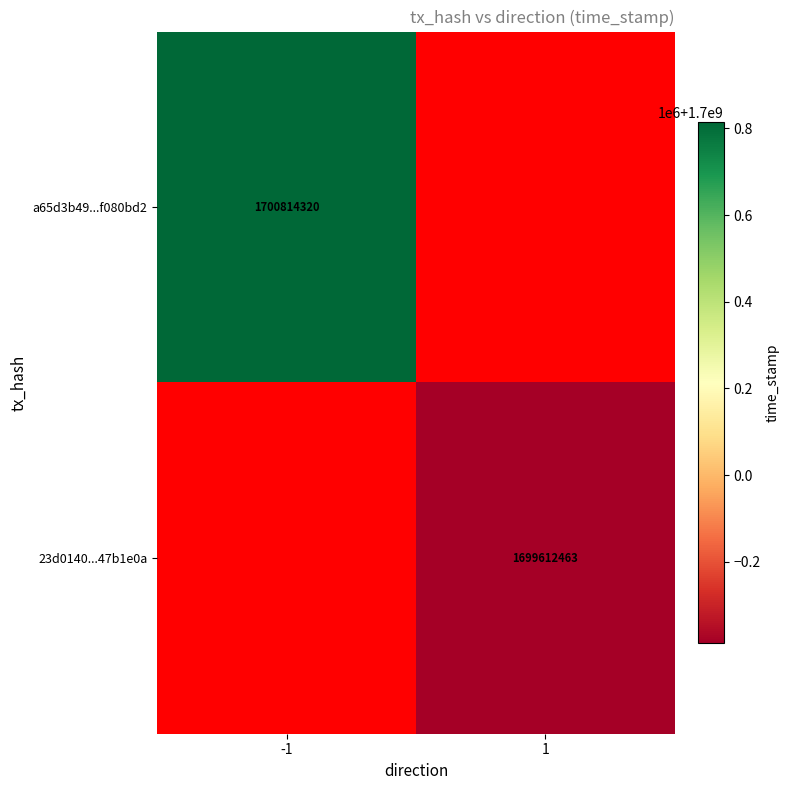

The value of 23d0140...47b1e0a at 1 is 2794565857. True or false?

False